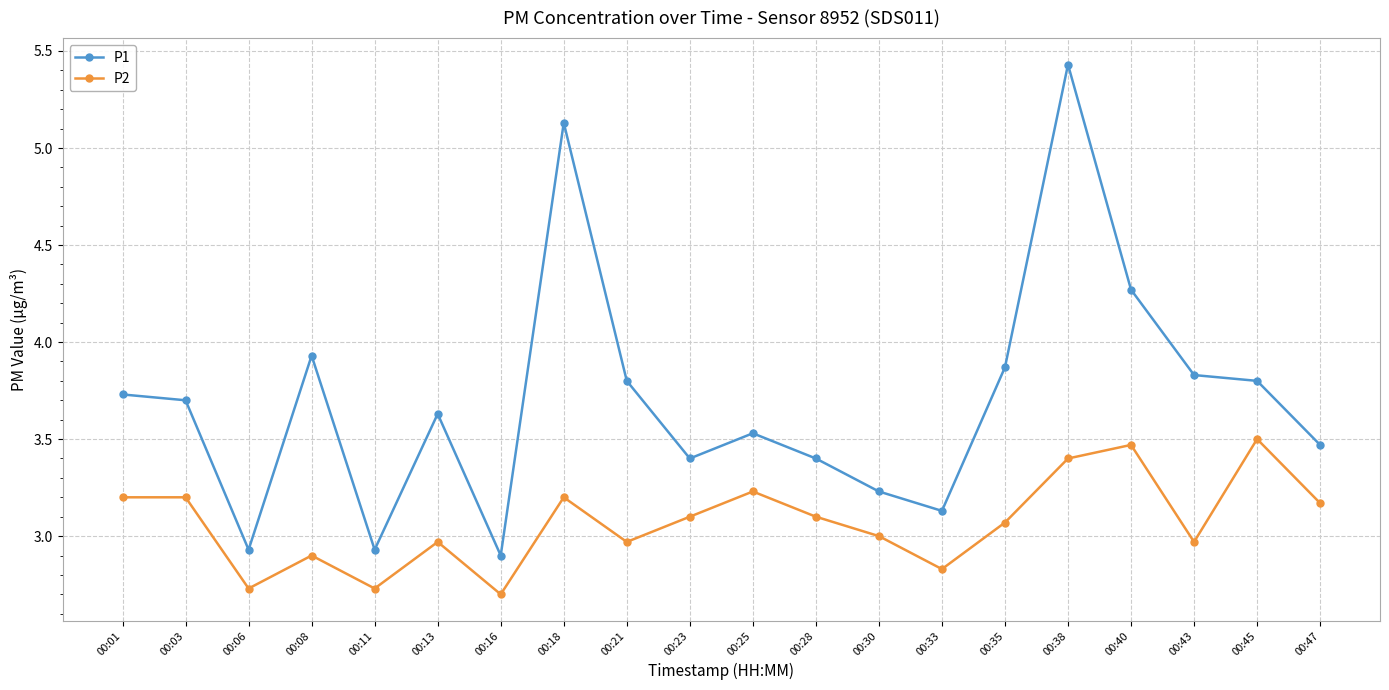

Rank the series by their average value, from lowest to highest.

P2, P1